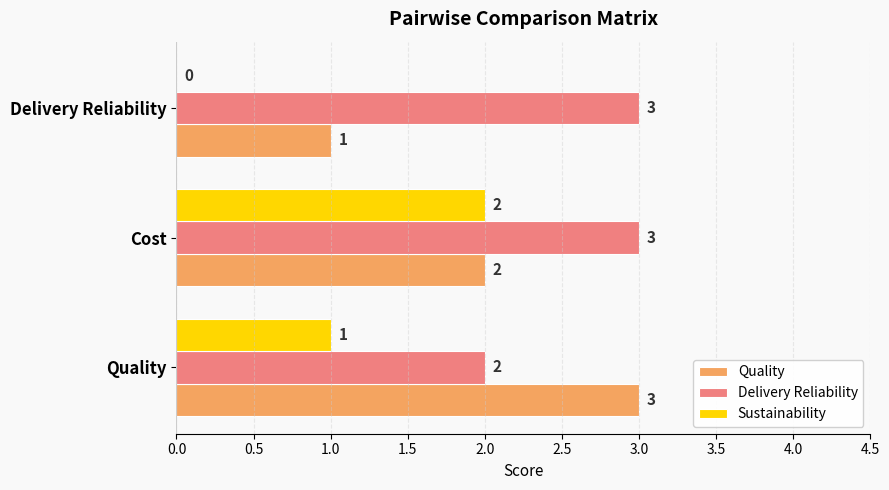

At which category is the sum across all series the highest?

Cost